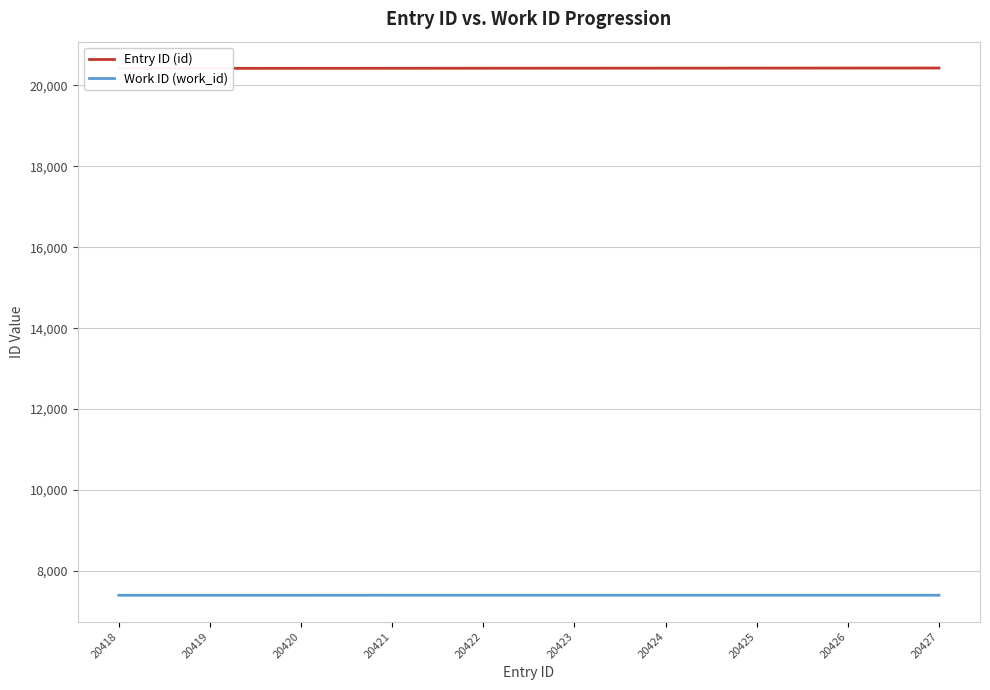

What is the sum of the Entry ID (id) values at 20423 and 20418?

40841